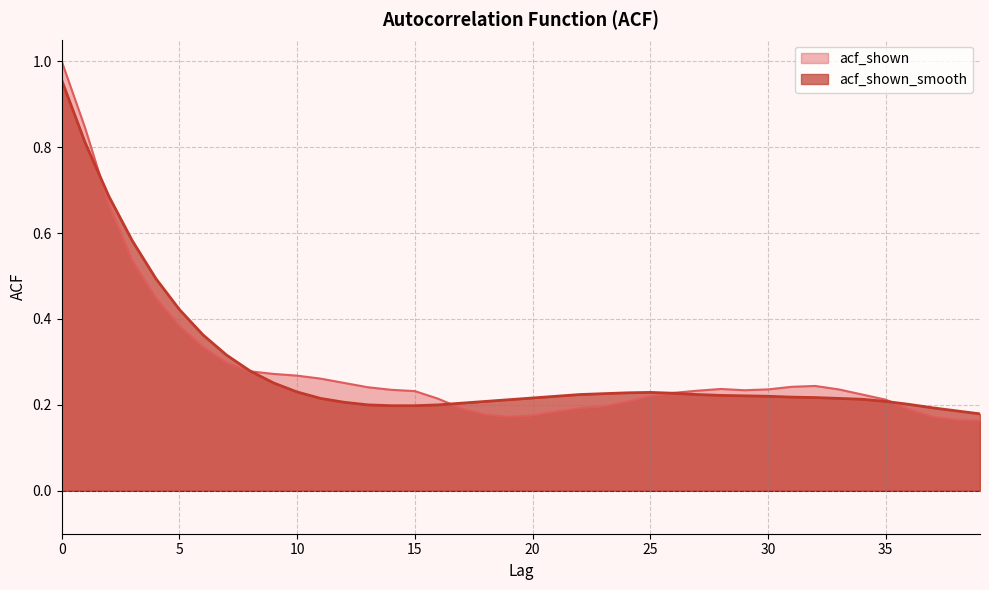

What is the sum of the acf_shown values at 14 and 0?

1.2